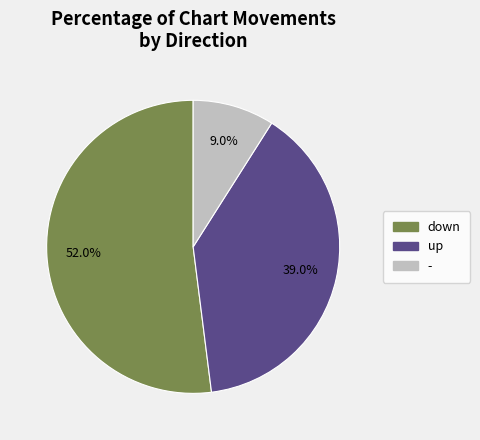

How many slices are in this pie chart?

3